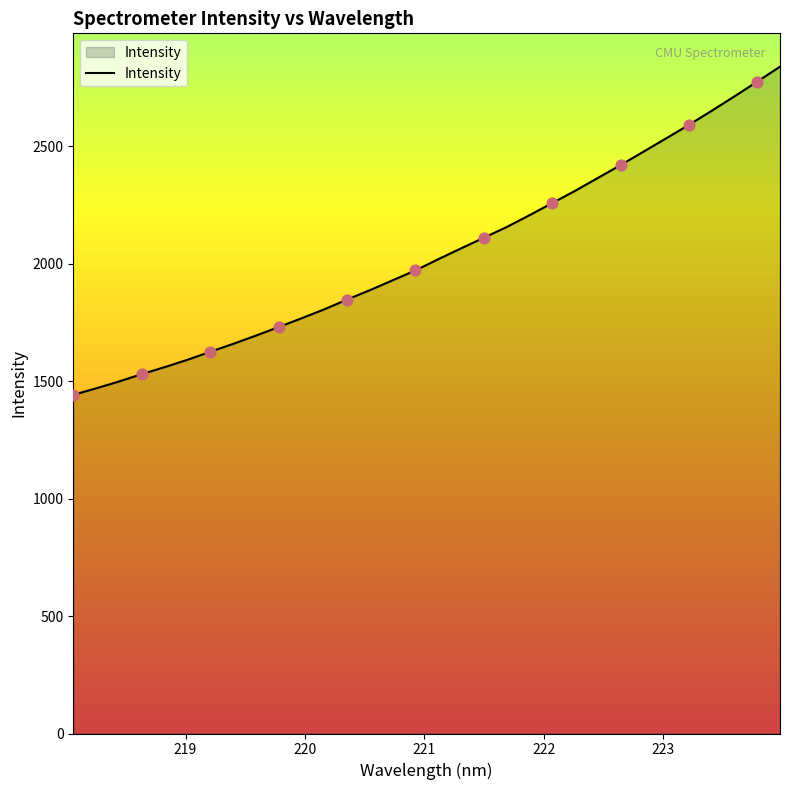

What is the difference between the maximum and minimum values?

1397.0